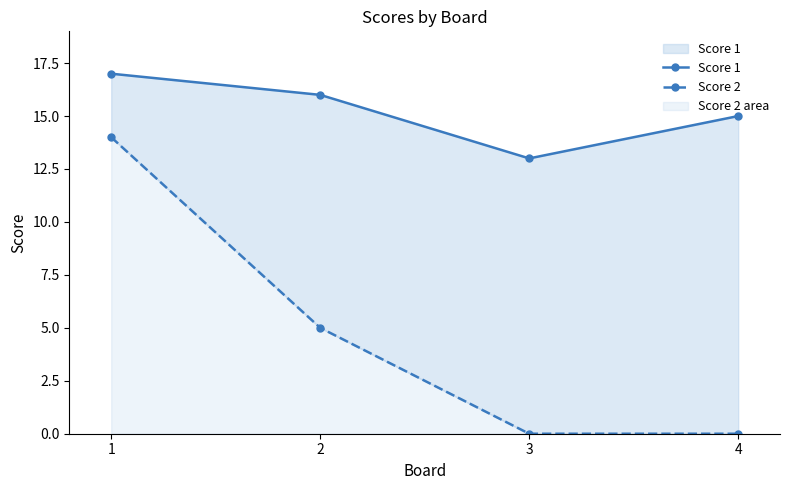

True or false: Score 1 and Score 2 cross at least once.

False